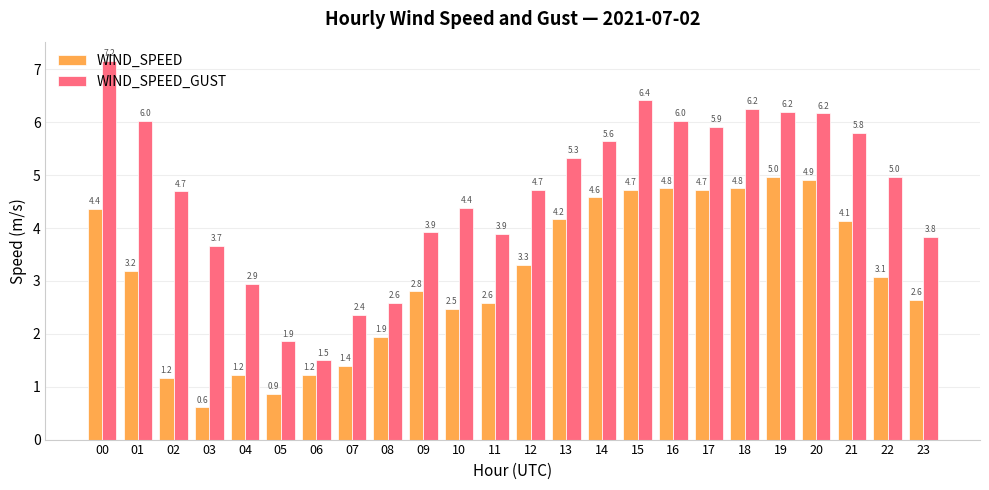

Which series has the largest total across all categories?

WIND_SPEED_GUST